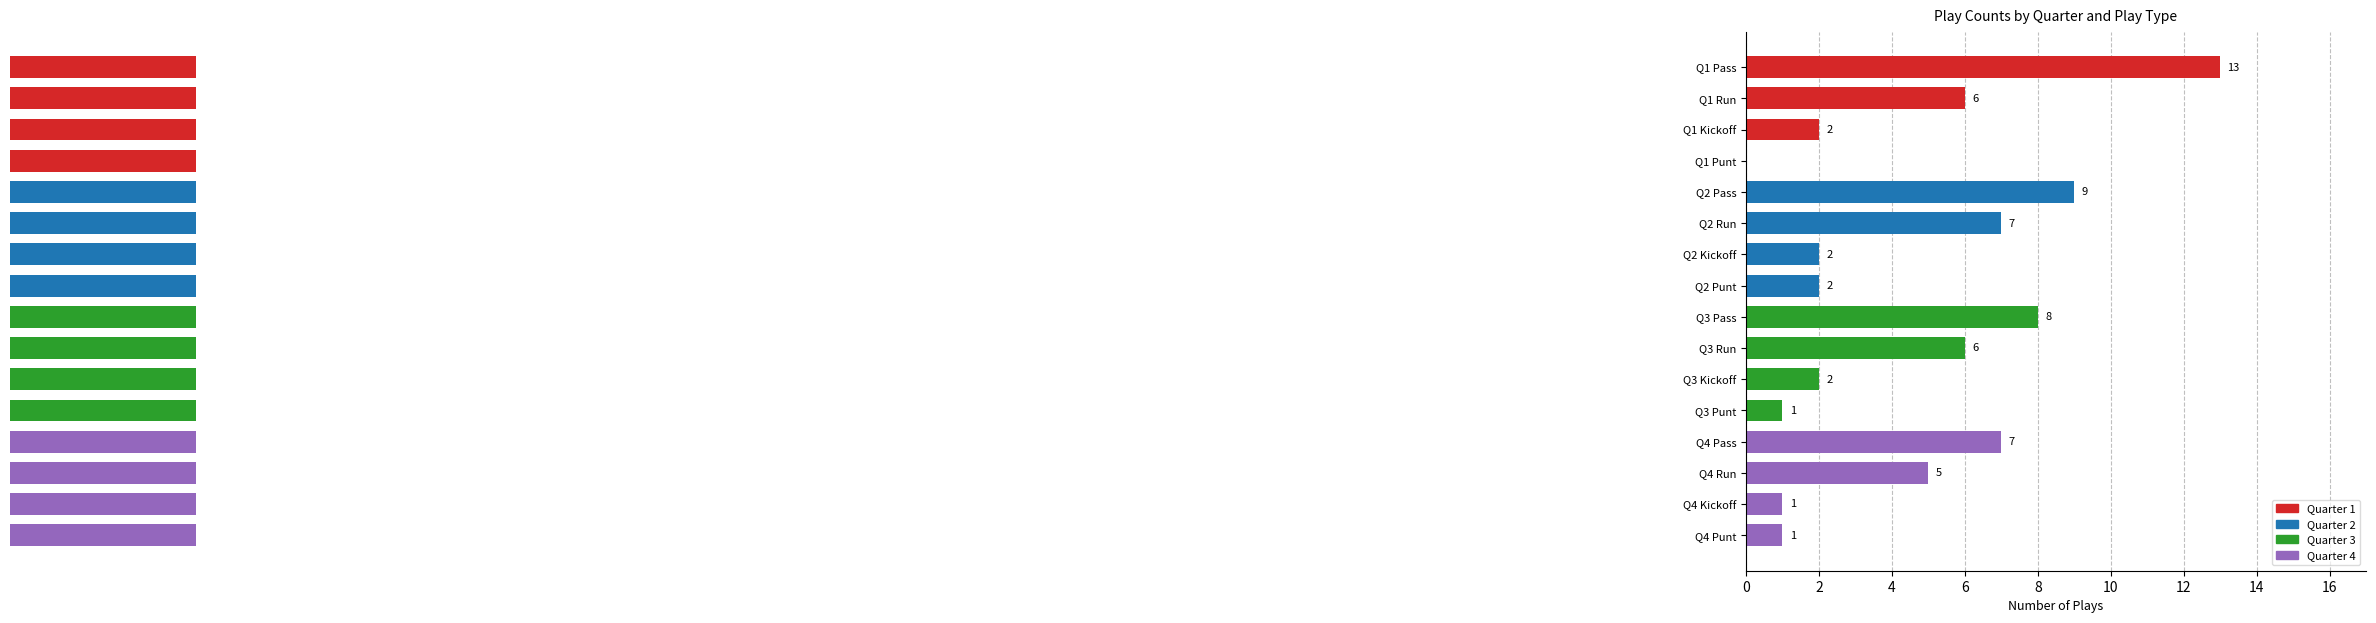

Count the number of categories in the chart.

16